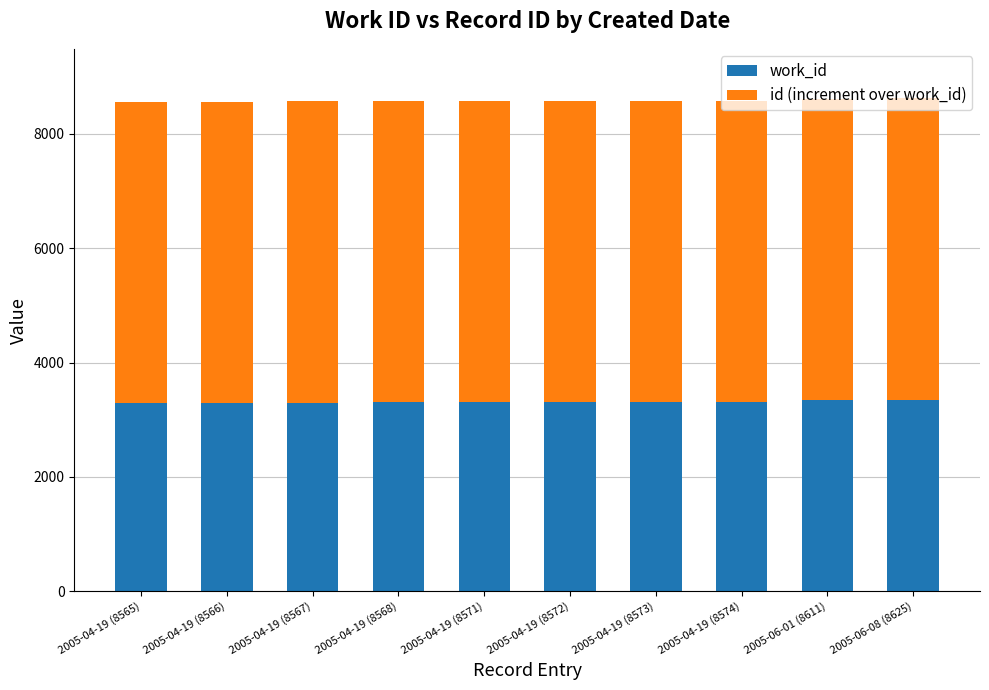

True or false: work_id has a value of 3303 at 2005-04-19 (8568).

True